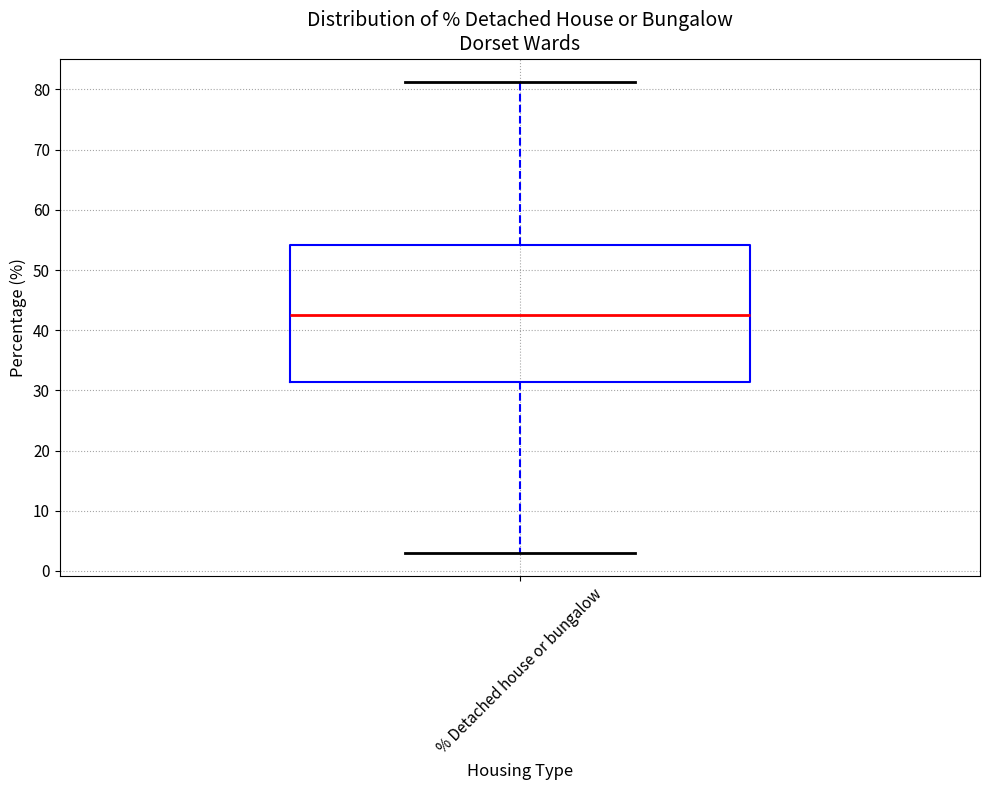

Read this box plot against the y-axis: the position of the median line, the range covered by the box, and the ends of both whiskers. The values are not printed on the chart, so give them approximately, as read against the axis.

median 43, box 31 to 54, whiskers 3 to 81